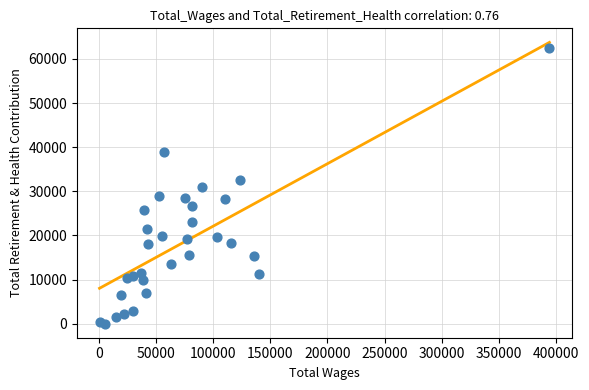

What is the range of Y values (max minus min)?

62507